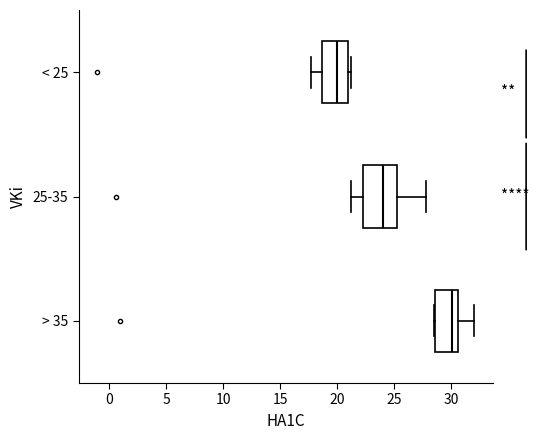

Which box is the widest, from its left edge to its right edge?

25-35